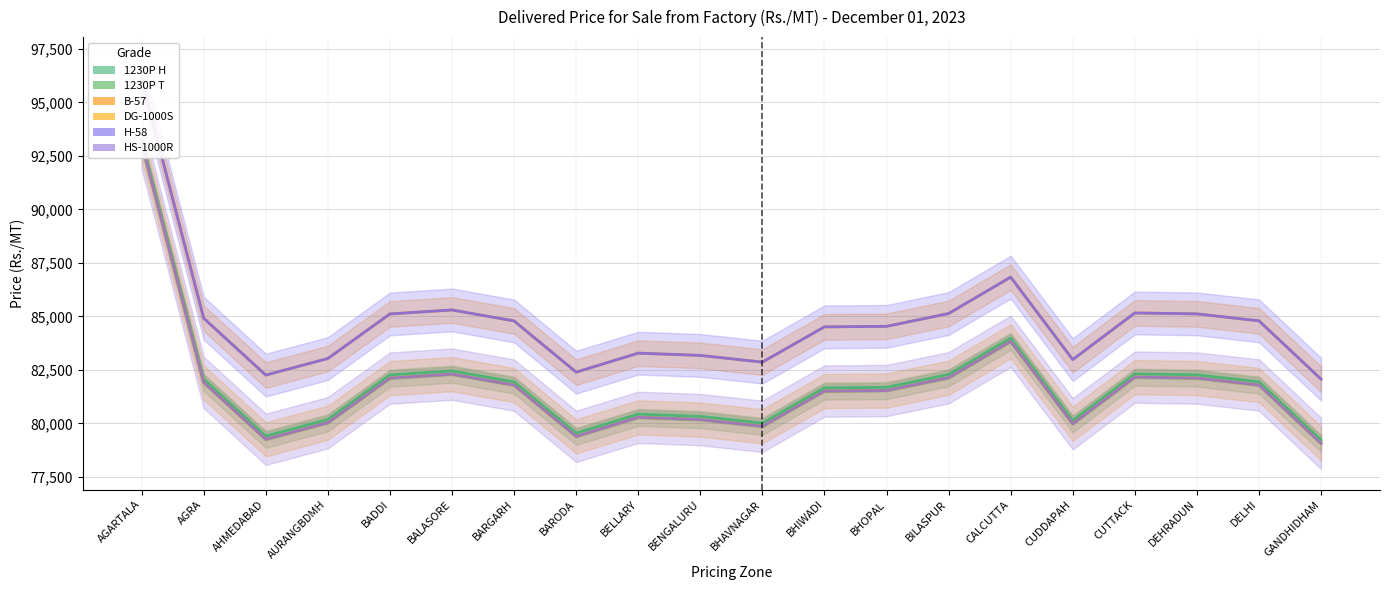

Reading left to right, transcribe all the data shown in this chart.

1230P H: AGARTALA=93242	AGRA=82064	AHMEDABAD=79406	AURANGBDMH=80181	BADDI=82264	BALASORE=82450	BARGARH=81938	BARODA=79543	BELLARY=80431	BENGALURU=80326	BHAVNAGAR=80012	BHIWADI=81660	BHOPAL=81684	BILASPUR=82283	CALCUTTA=83985	CUDDAPAH=80130	CUTTACK=82310	DEHRADUN=82268	DELHI=81942	GANDHIDHAM=79217
1230P T: AGARTALA=93092	AGRA=81914	AHMEDABAD=79256	AURANGBDMH=80031	BADDI=82114	BALASORE=82300	BARGARH=81788	BARODA=79393	BELLARY=80281	BENGALURU=80176	BHAVNAGAR=79862	BHIWADI=81510	BHOPAL=81534	BILASPUR=82133	CALCUTTA=83835	CUDDAPAH=79980	CUTTACK=82160	DEHRADUN=82118	DELHI=81792	GANDHIDHAM=79067
B-57: AGARTALA=96092	AGRA=84914	AHMEDABAD=82256	AURANGBDMH=83031	BADDI=85114	BALASORE=85300	BARGARH=84788	BARODA=82393	BELLARY=83281	BENGALURU=83176	BHAVNAGAR=82862	BHIWADI=84510	BHOPAL=84534	BILASPUR=85133	CALCUTTA=86835	CUDDAPAH=82980	CUTTACK=85160	DEHRADUN=85118	DELHI=84792	GANDHIDHAM=82067
DG-1000S: AGARTALA=93092	AGRA=81914	AHMEDABAD=79256	AURANGBDMH=80031	BADDI=82114	BALASORE=82300	BARGARH=81788	BARODA=79393	BELLARY=80281	BENGALURU=80176	BHAVNAGAR=79862	BHIWADI=81510	BHOPAL=81534	BILASPUR=82133	CALCUTTA=83835	CUDDAPAH=79980	CUTTACK=82160	DEHRADUN=82118	DELHI=81792	GANDHIDHAM=79067
H-58: AGARTALA=96092	AGRA=84914	AHMEDABAD=82256	AURANGBDMH=83031	BADDI=85114	BALASORE=85300	BARGARH=84788	BARODA=82393	BELLARY=83281	BENGALURU=83176	BHAVNAGAR=82862	BHIWADI=84510	BHOPAL=84534	BILASPUR=85133	CALCUTTA=86835	CUDDAPAH=82980	CUTTACK=85160	DEHRADUN=85118	DELHI=84792	GANDHIDHAM=82067
HS-1000R: AGARTALA=93092	AGRA=81914	AHMEDABAD=79256	AURANGBDMH=80031	BADDI=82114	BALASORE=82300	BARGARH=81788	BARODA=79393	BELLARY=80281	BENGALURU=80176	BHAVNAGAR=79862	BHIWADI=81510	BHOPAL=81534	BILASPUR=82133	CALCUTTA=83835	CUDDAPAH=79980	CUTTACK=82160	DEHRADUN=82118	DELHI=81792	GANDHIDHAM=79067